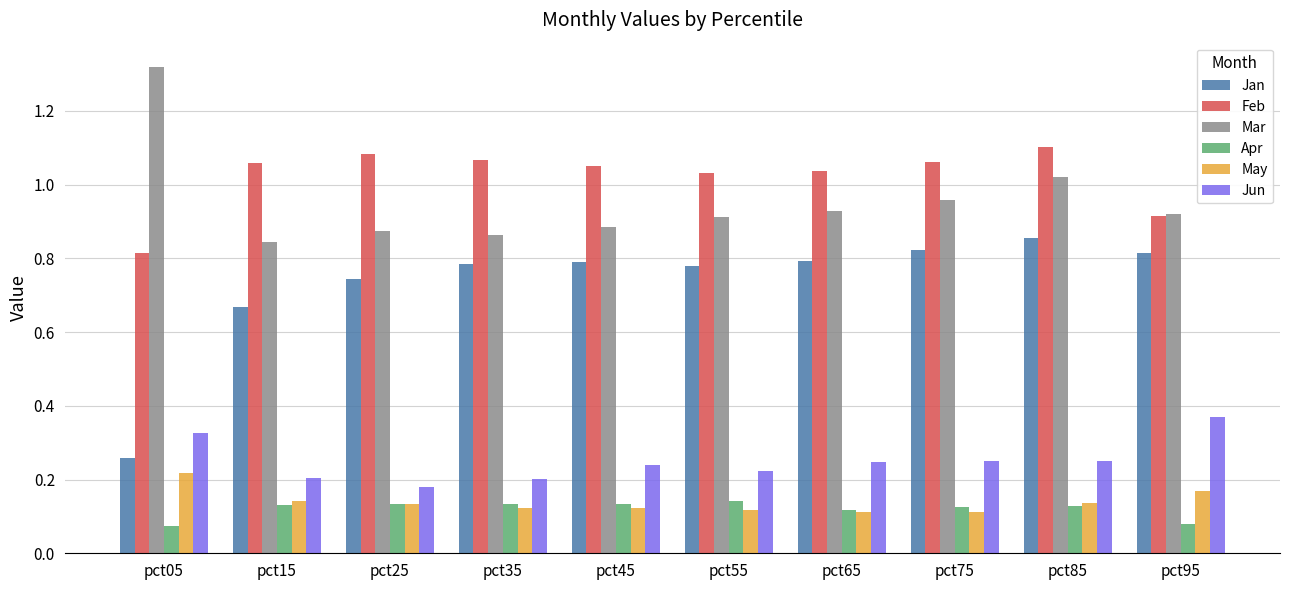

At which label is Jun closest to 0?

pct25